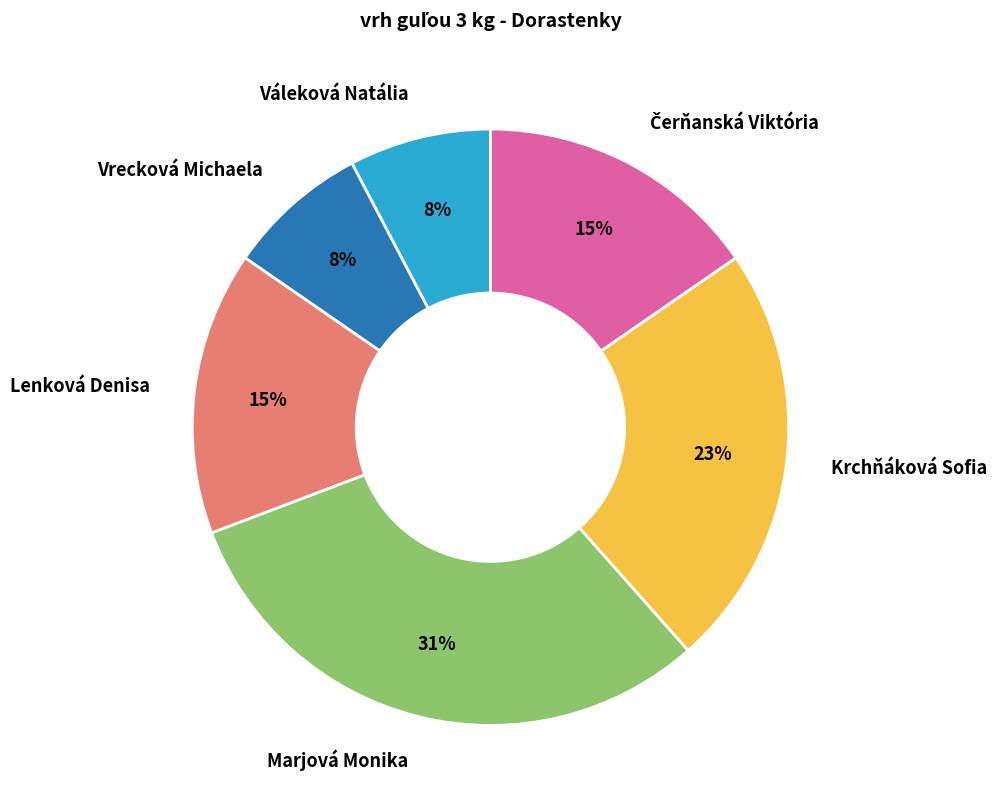

Combined, do Váleková Natália and Marjová Monika account for over 50%?

No